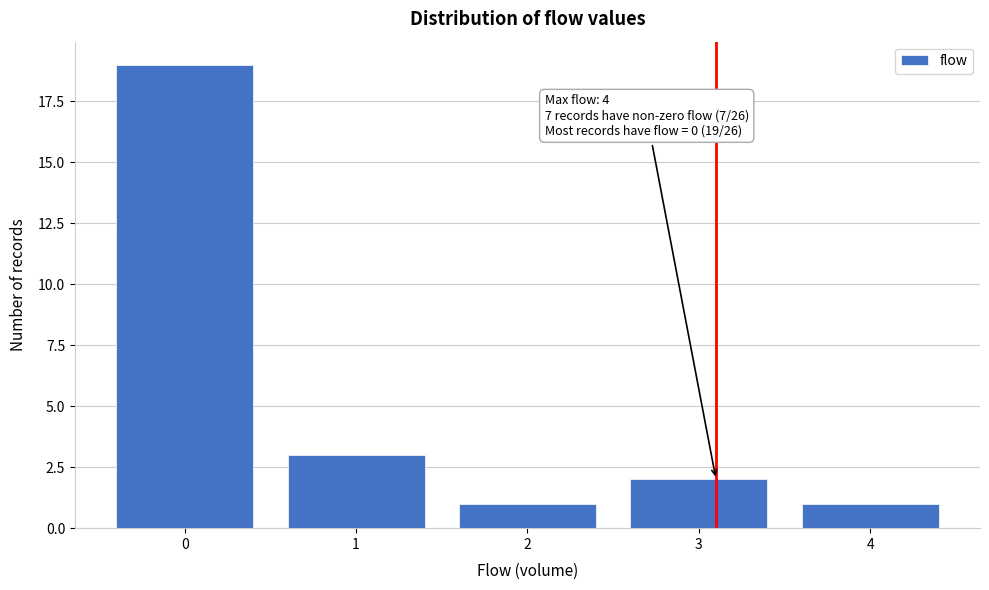

Reading left to right, transcribe all the data shown in this chart.

0=19	1=3	2=1	3=2	4=1